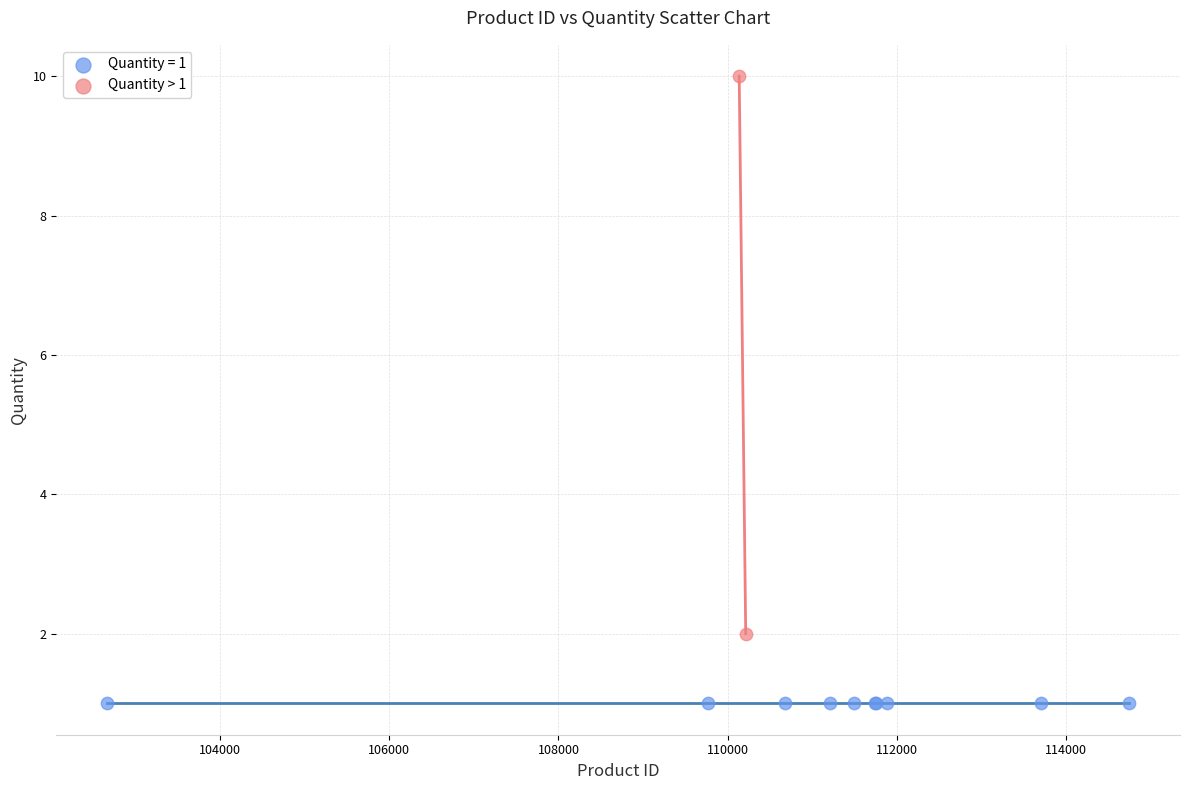

What are all the series names shown in the legend?

Quantity = 1, Quantity > 1